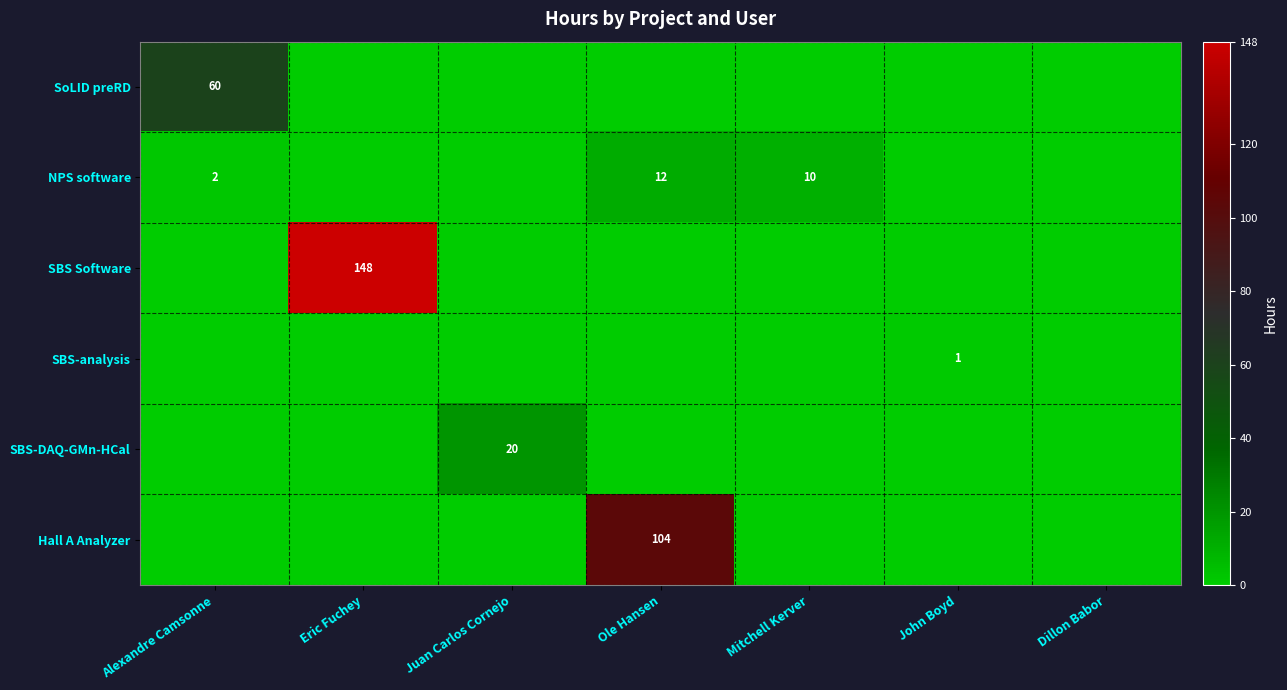

At which category does the chart reach its minimum across all series?

Eric Fuchey